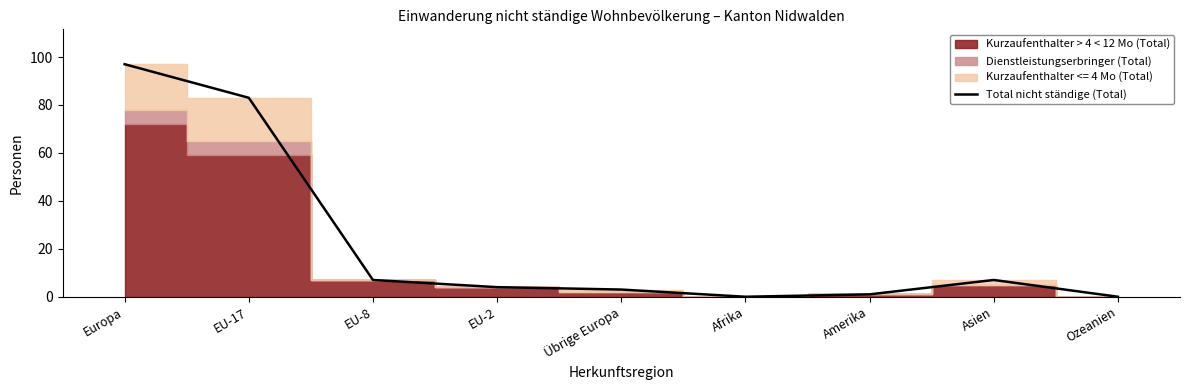

Reading right to left, what are all the values shown in this chart?

0	7	1	0	3	4	7	83	97